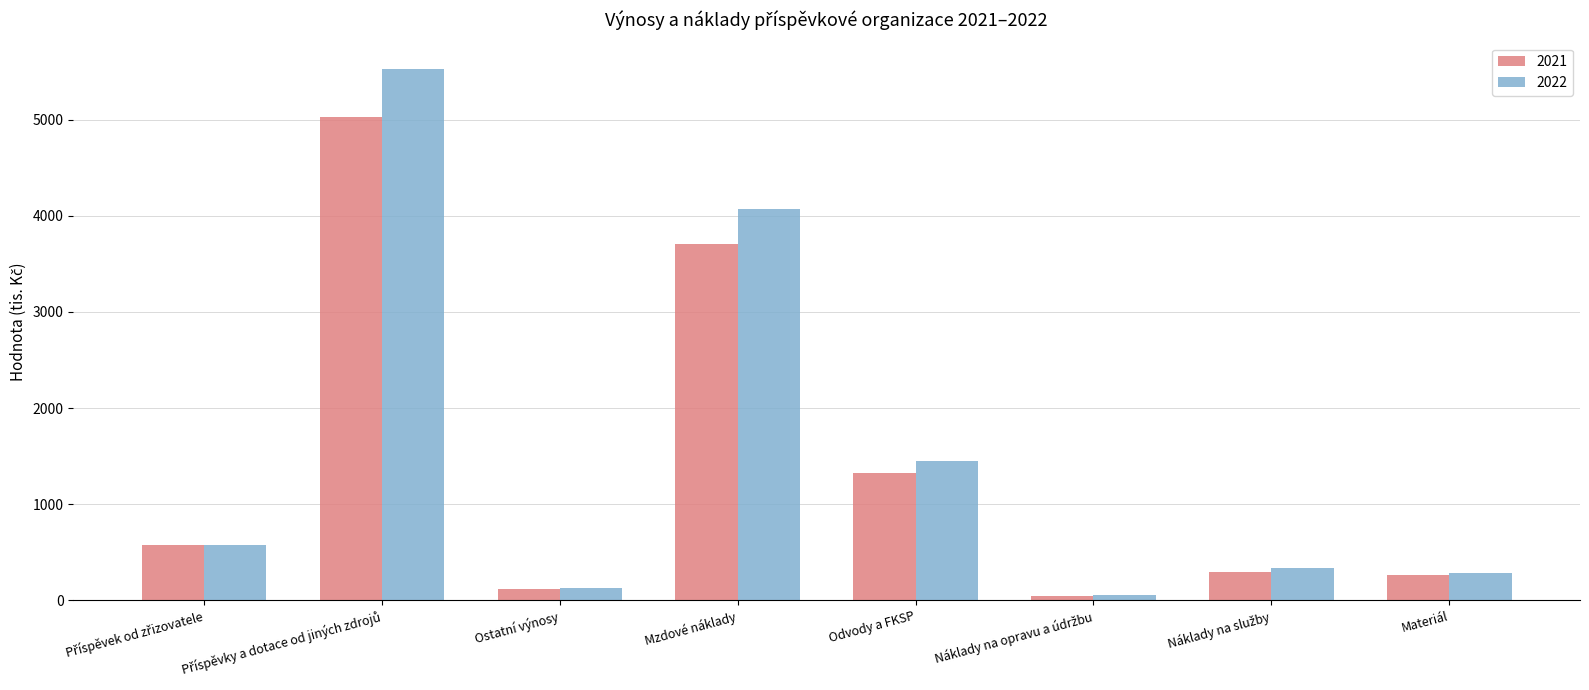

Reading right to left, what are all the values shown in this chart?

2021: 263	300	50	1321	3703	113	5024	580
2022: 280	340	60	1453	4073	130	5526	580